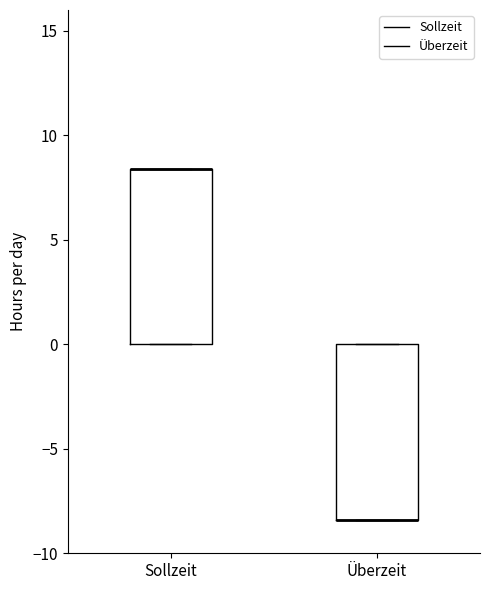

Reading left to right, transcribe this box plot: for each box, give where its median line is, the range the box spans, and where its two whiskers end, as read against the y-axis. The values are not printed on the chart, so give them approximately, as read against the axis.

Sollzeit: median 8.5 (drawn on the box's upper edge), box 0.0 to 8.5, whiskers 0.0 to 8.5
Überzeit: median -8.5 (drawn on the box's lower edge), box -8.5 to 0.0, whiskers -8.5 to 0.0